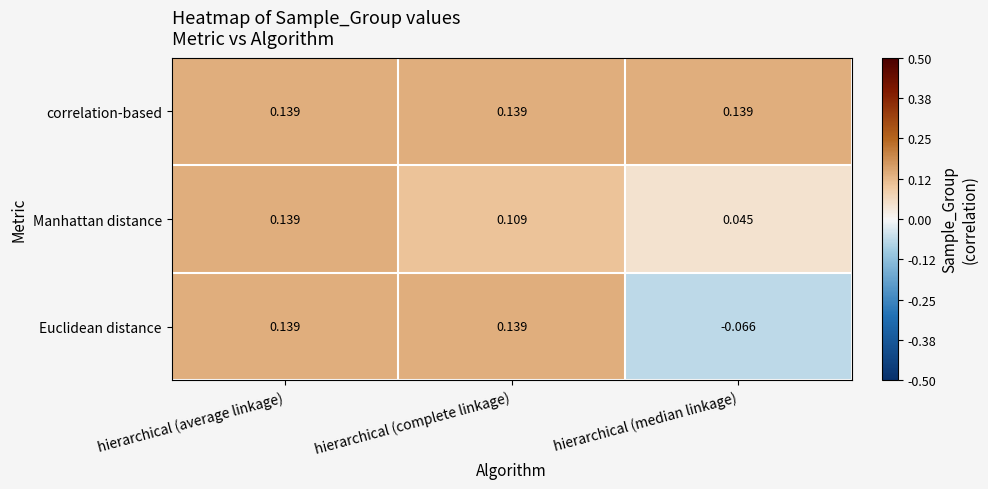

Which series has the largest total across all categories?

correlation-based